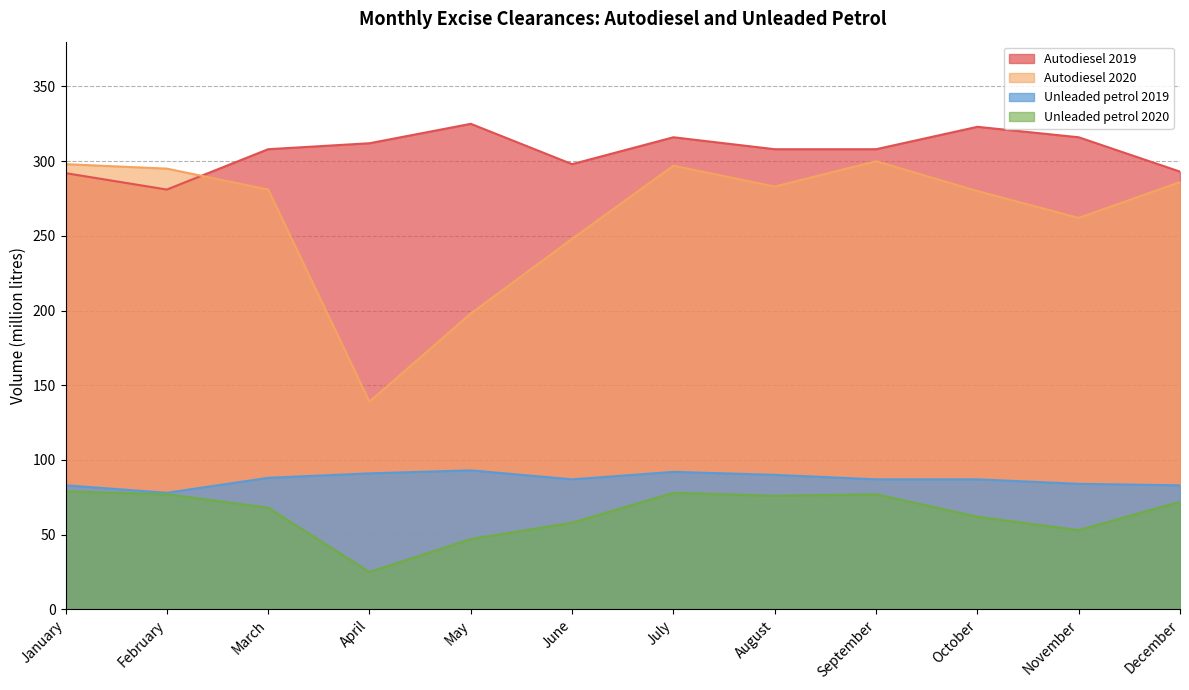

Is it true that Unleaded petrol 2020 equals 25 at March?

False